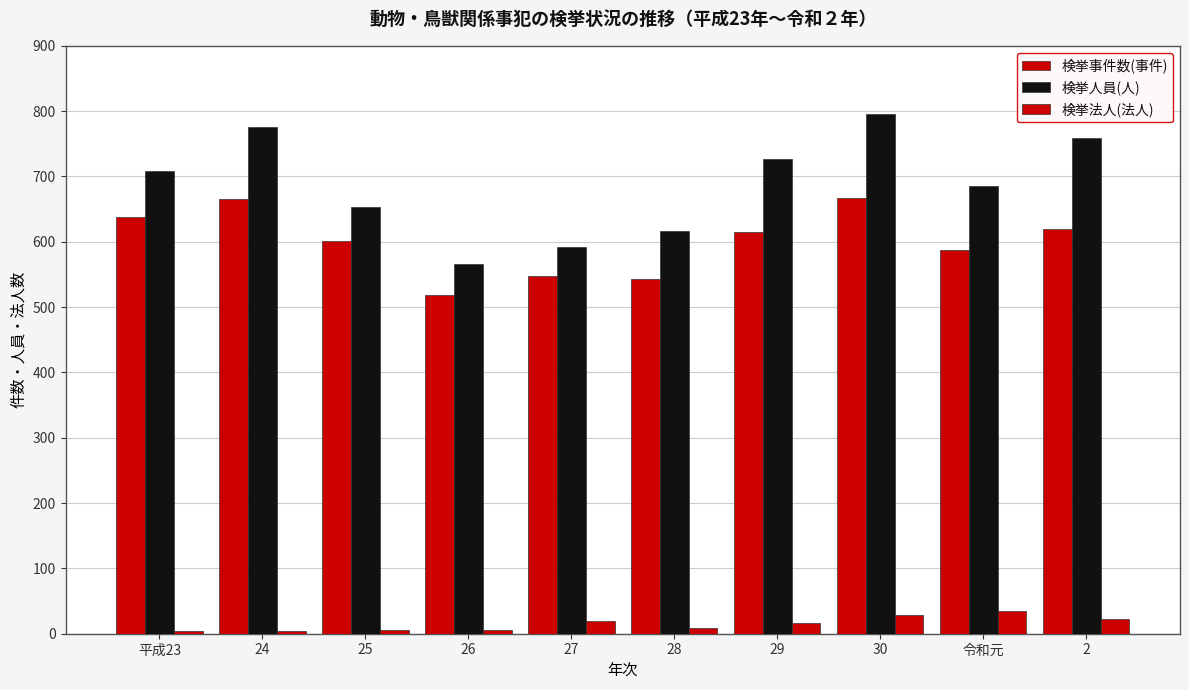

Which series has the widest spread of values?

検挙人員(人)